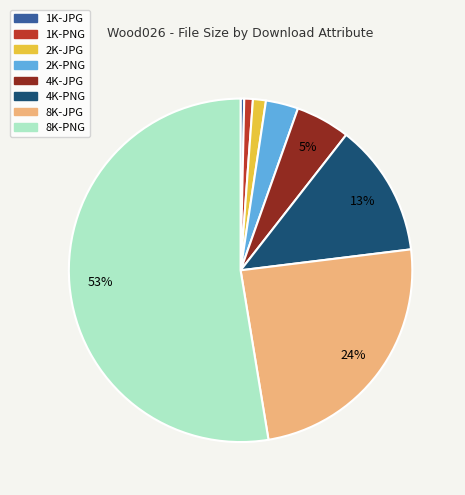

Between 2K-JPG and 4K-PNG, which is larger?

4K-PNG